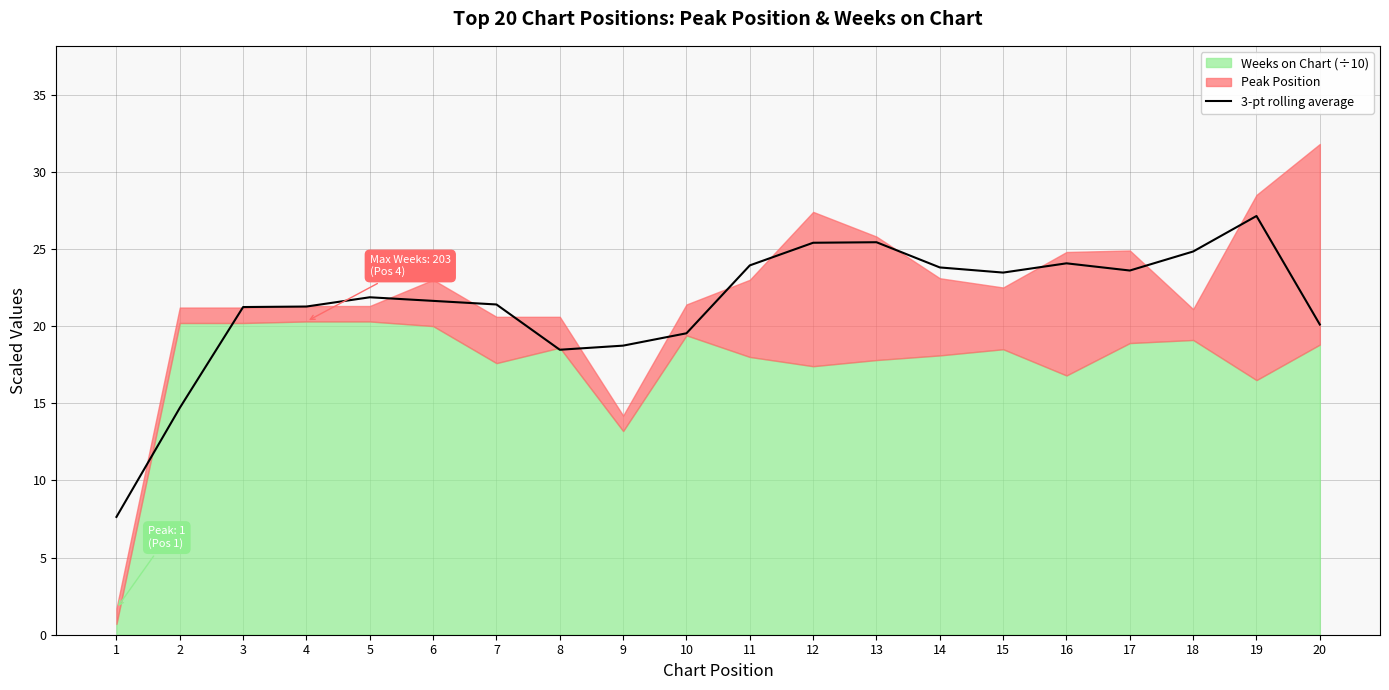

Reading left to right, transcribe all the data shown in this chart.

1=7.6	2=14.7	3=21.2	4=21.3	5=21.9	6=21.6	7=21.4	8=18.5	9=18.7	10=19.5	11=23.9	12=25.4	13=25.4	14=23.8	15=23.5	16=24.1	17=23.6	18=24.8	19=27.1	20=20.1